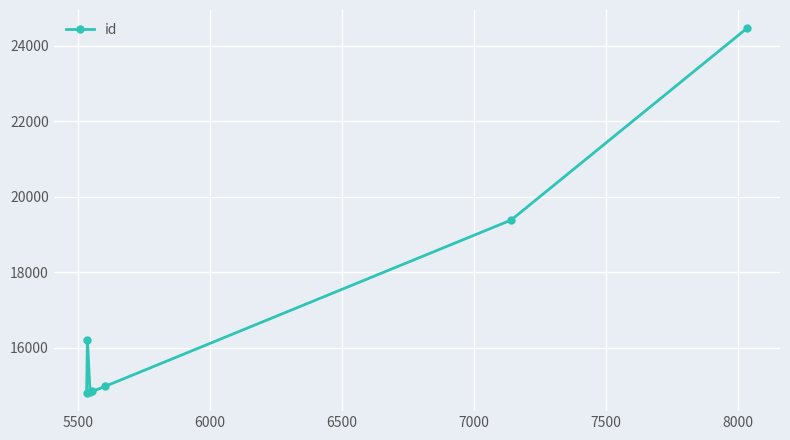

True or false: the data has more than 1 interior local peaks.

False